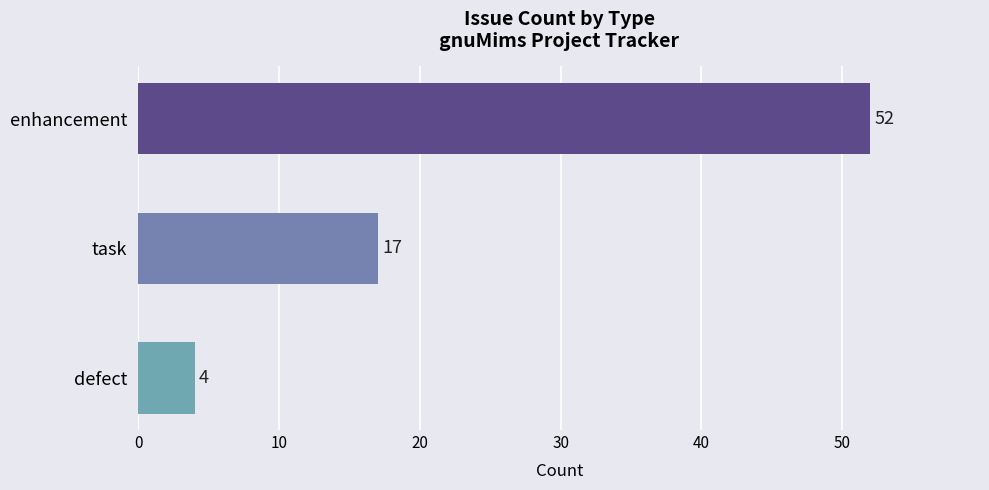

List the labels in order of value, largest first.

enhancement, task, defect